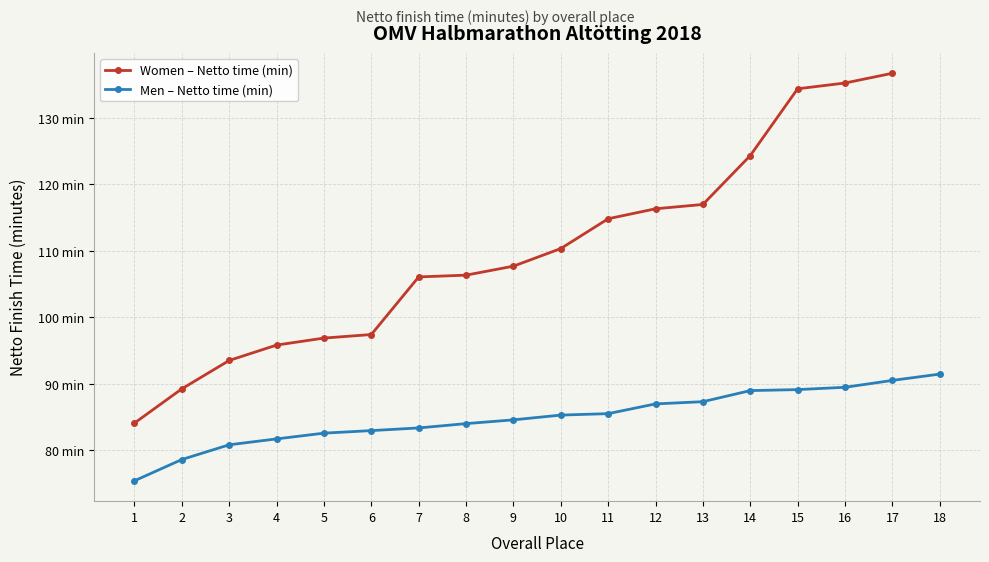

At which category does the chart reach its peak across all series?

17